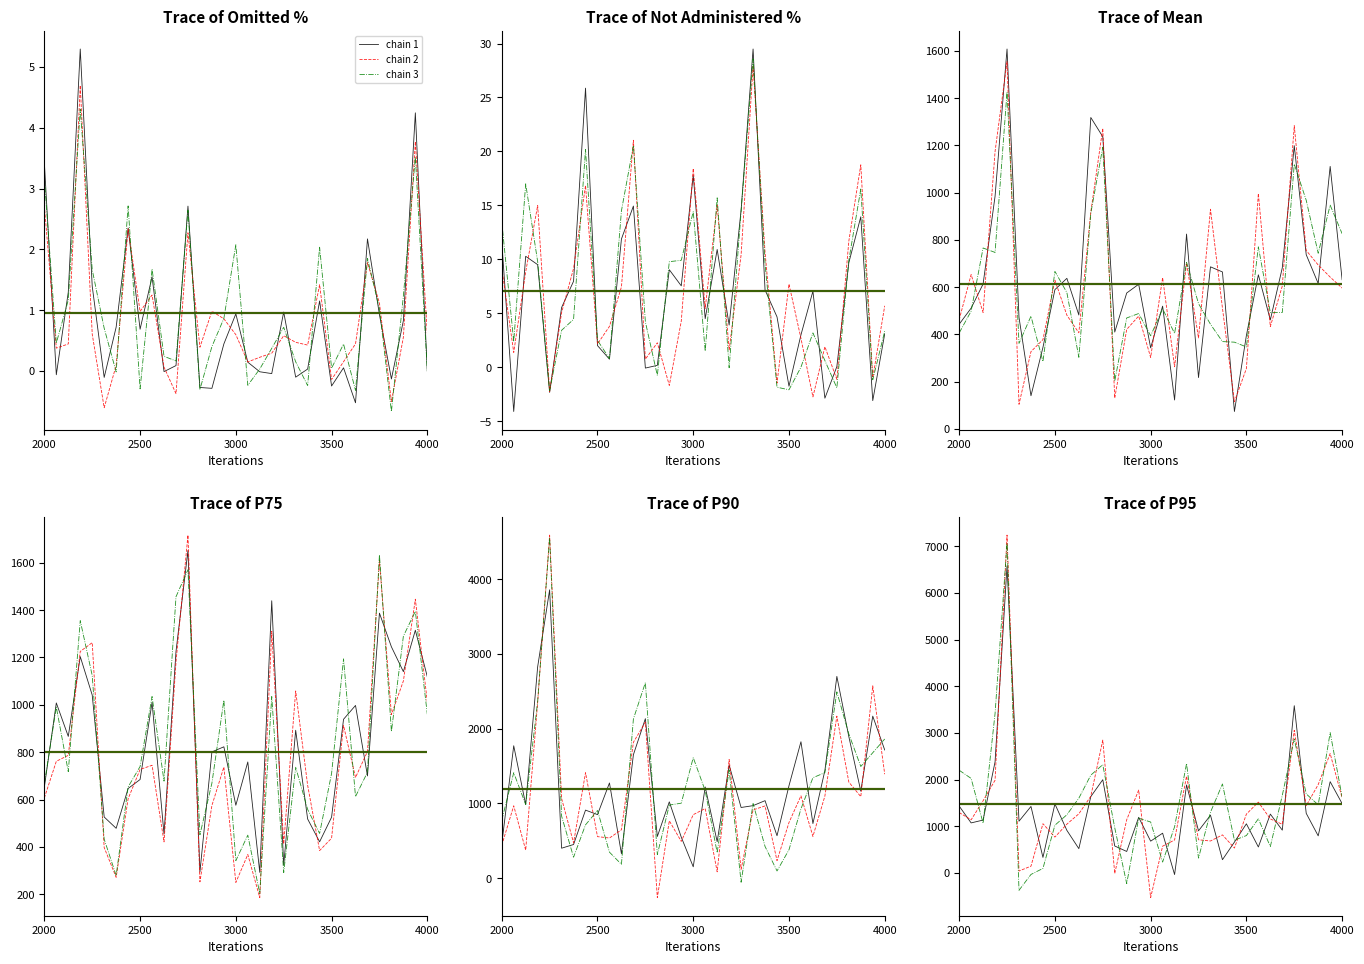

What is the minimum value for chain 2?

-526.4